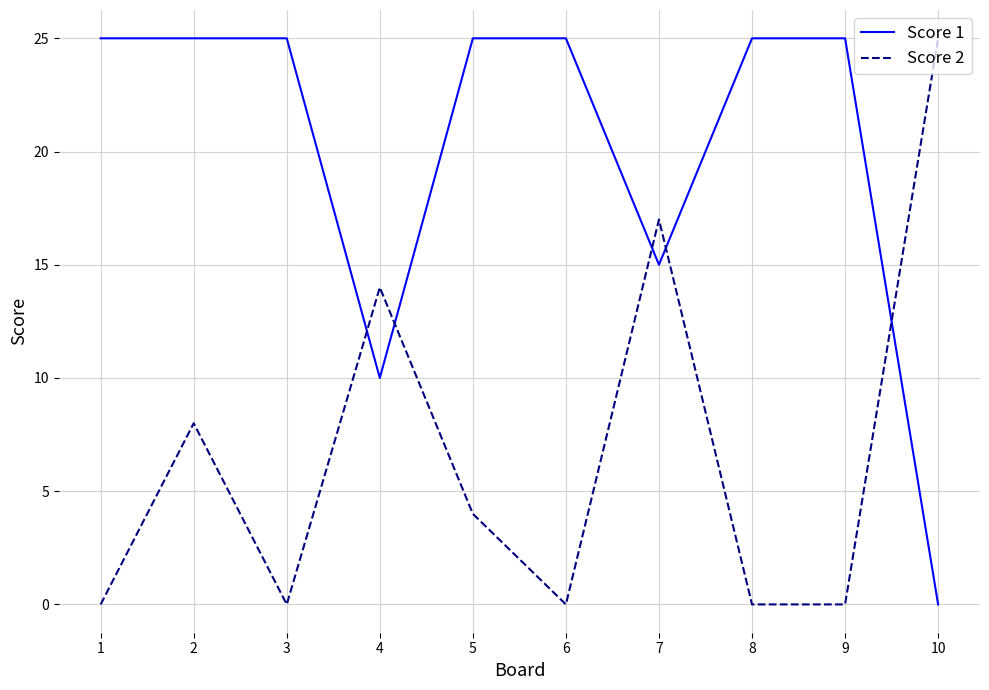

What value does the Score 1 series have at 6, to the nearest 5?

25